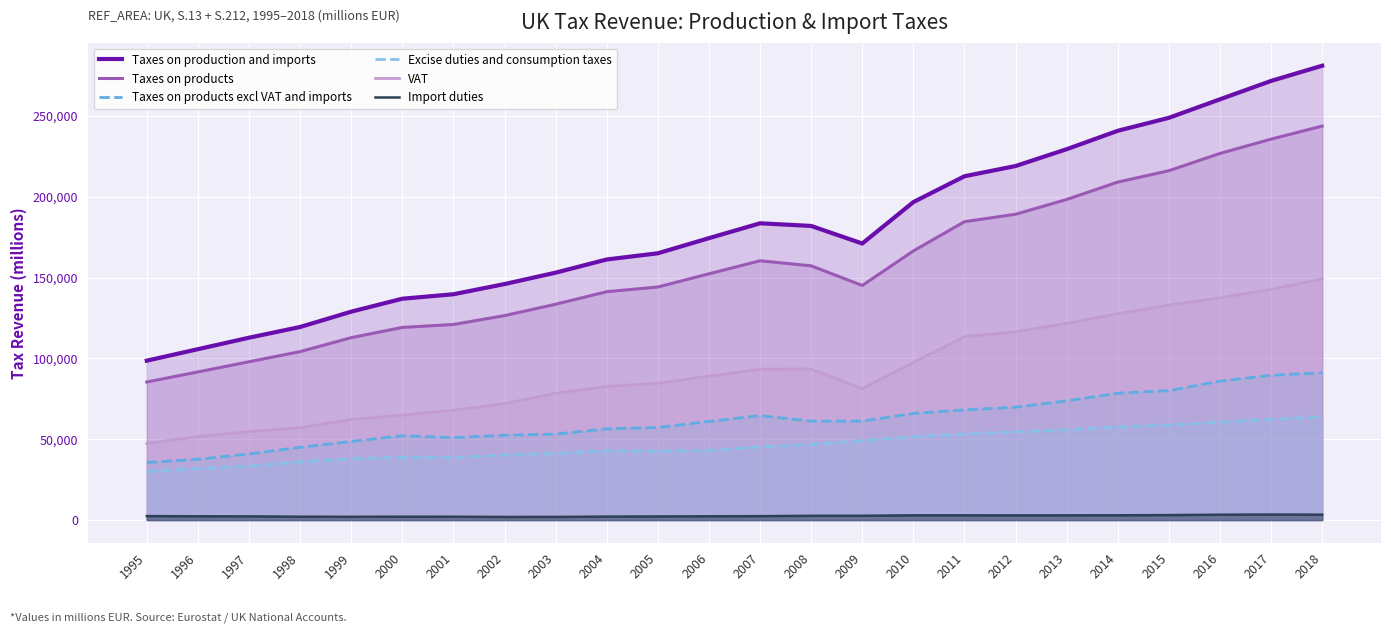

Where does the Excise duties and consumption taxes series first go above 45290?

2008